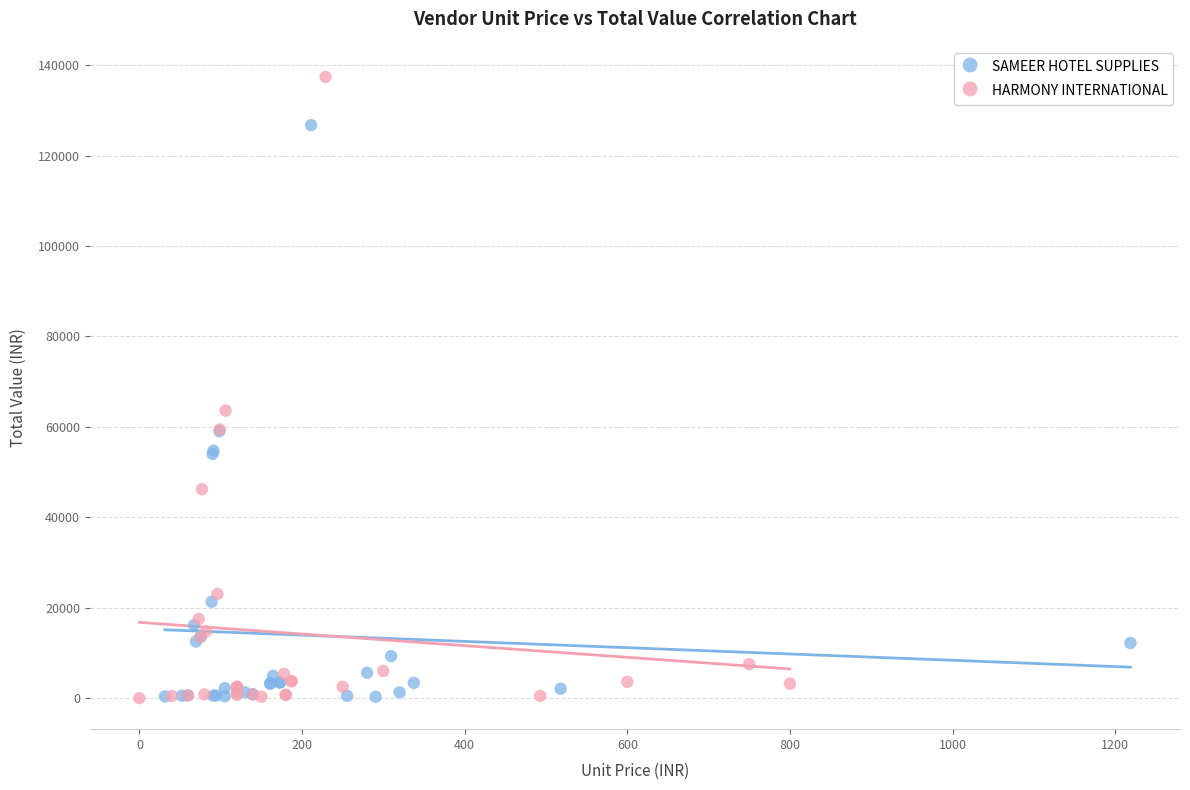

Which series has the largest Y range (max minus min)?

HARMONY INTERNATIONAL